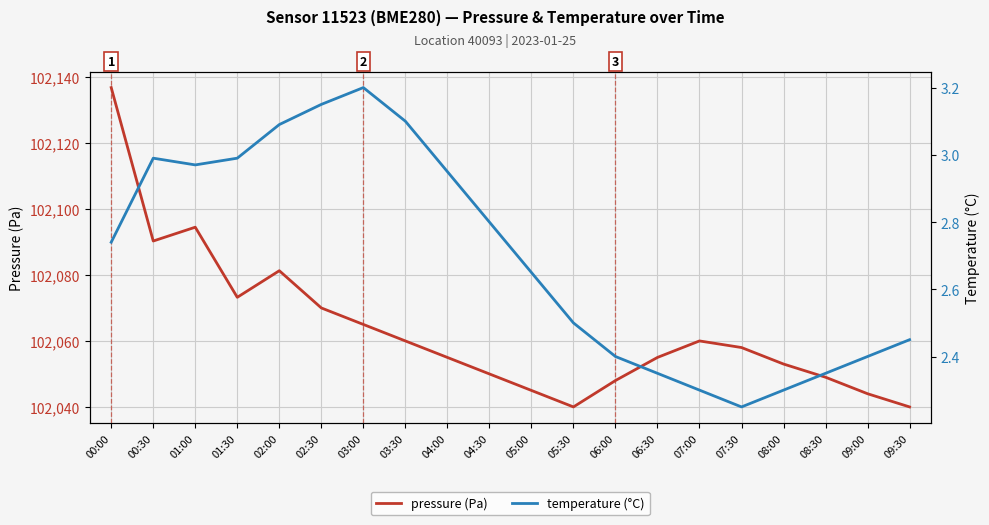

What are all the series names shown in the legend?

pressure (Pa), temperature (°C)